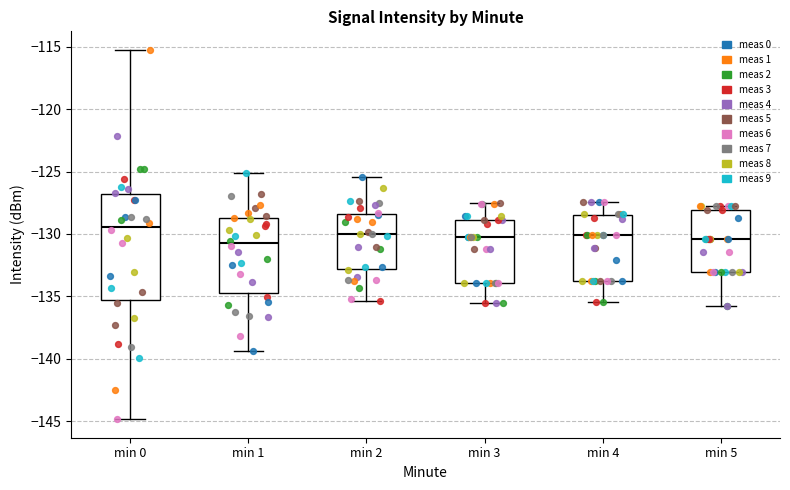

Reading left to right, transcribe this box plot: for each box, give where its median line is, the range the box spans, and where its two whiskers end, as read against the y-axis. The values are not printed on the chart, so give them approximately, as read against the axis.

min 0: median -129.5, box -135.5 to -127.0, whiskers -145.0 to -115.5
min 1: median -131.0, box -134.5 to -129.0, whiskers -139.5 to -125.0
min 2: median -130.0, box -133.0 to -128.5, whiskers -135.5 to -125.5
min 3: median -130.0, box -134.0 to -129.0, whiskers -135.5 to -127.5
min 4: median -130.0, box -134.0 to -128.5, whiskers -135.5 to -127.5
min 5: median -130.5, box -133.0 to -128.0, whiskers -135.5 to -127.5